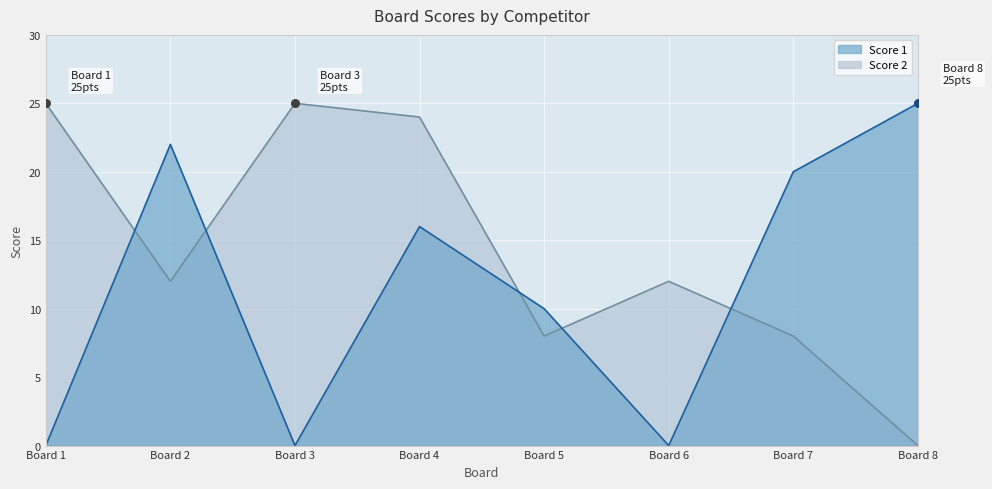

Is the value of Score 1 at Board 3 greater than the value of Score 2 at Board 3?

No